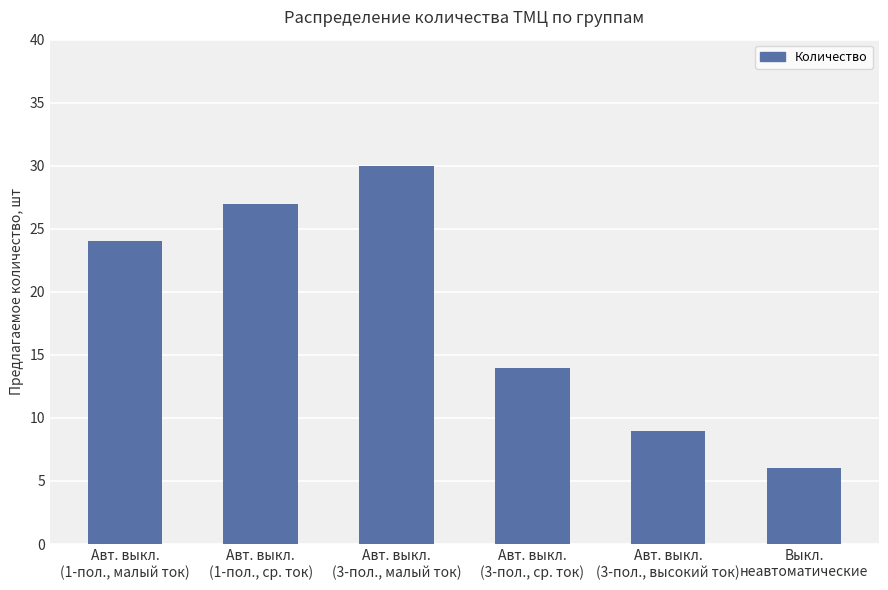

At which category does the chart reach its peak across all series?

Авт. выкл.
(3-пол., малый ток)